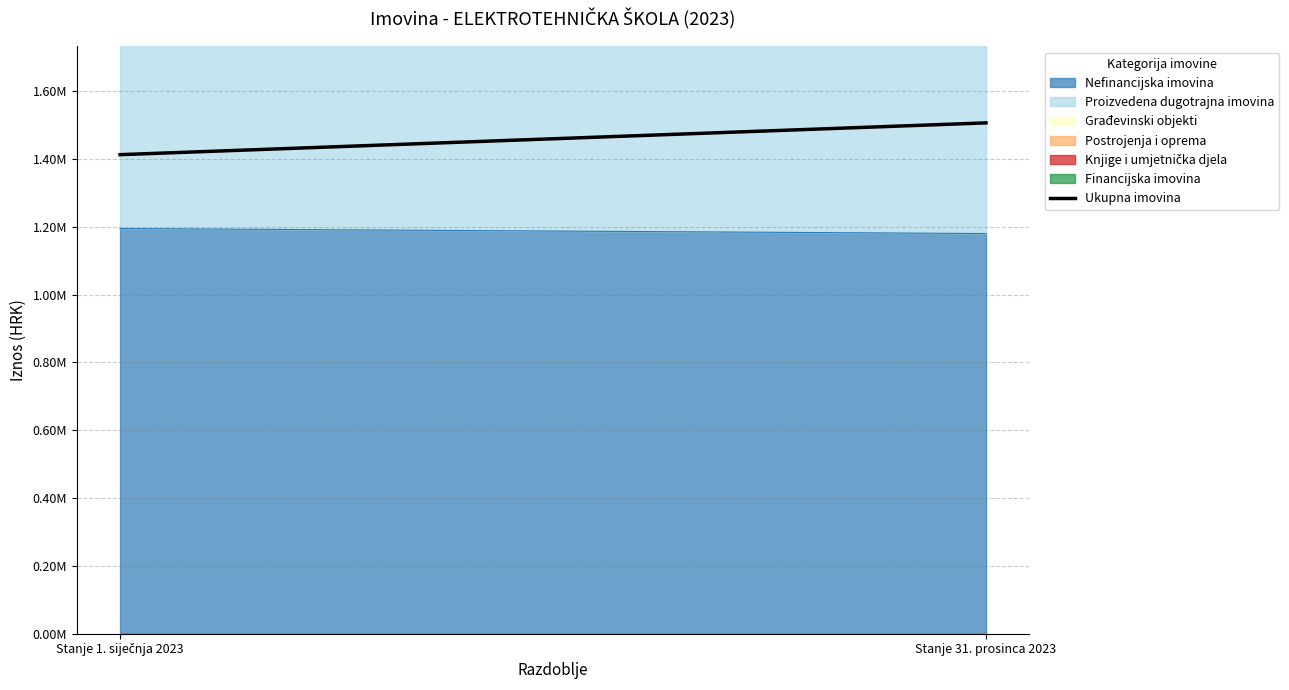

At which label is the value closest to 1459253?

Stanje 1. siječnja 2023